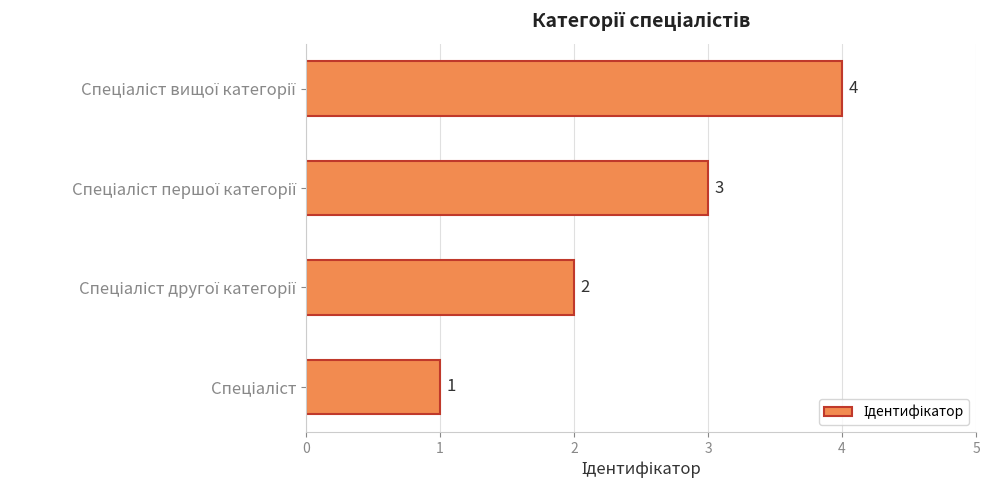

Count the values in the range 2 to 4.

3